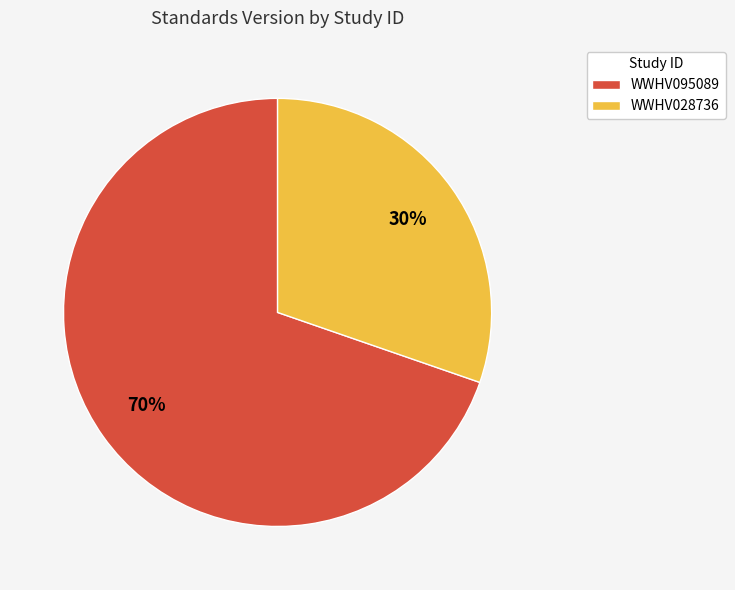

Does WWHV095089 account for over 50% of the chart?

Yes